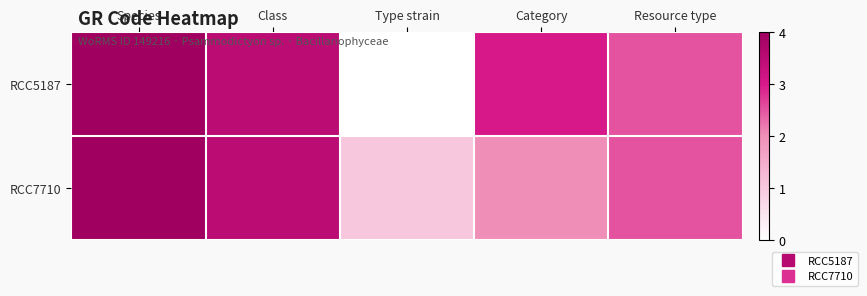

At how many categories does at least one series exceed 0?

5